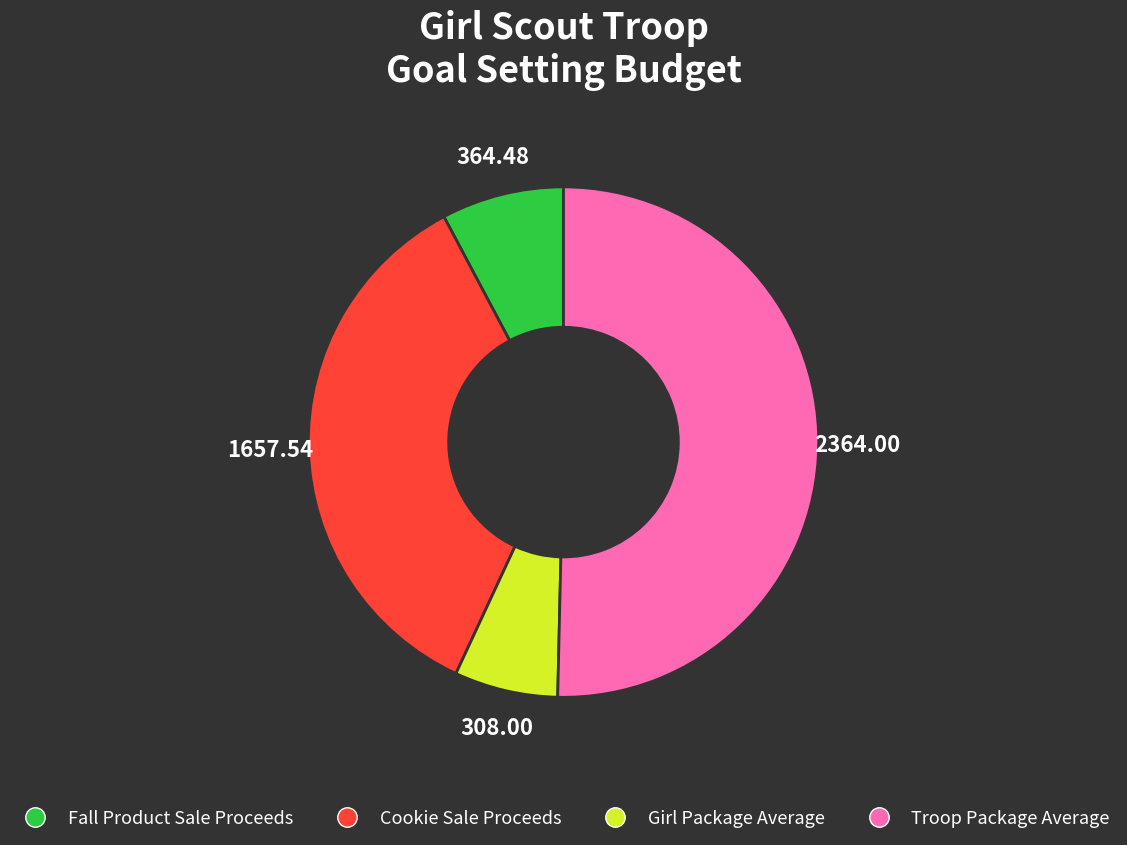

Is there any slice that represents more than half of the pie?

Yes